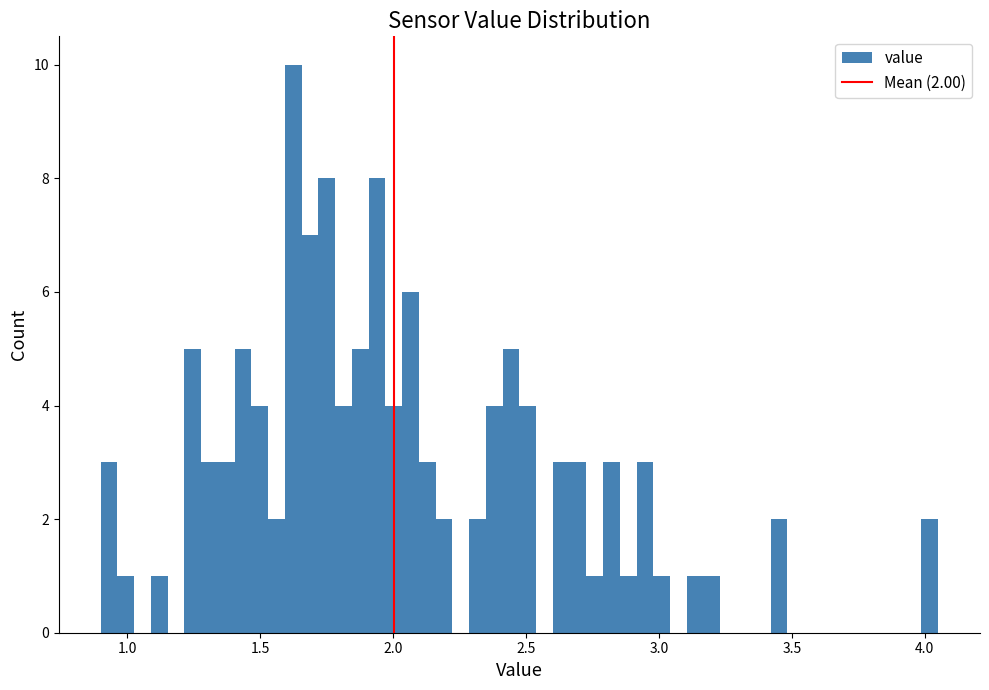

Read against the x-axis, roughly where is the centre of the tallest bar?

1.60